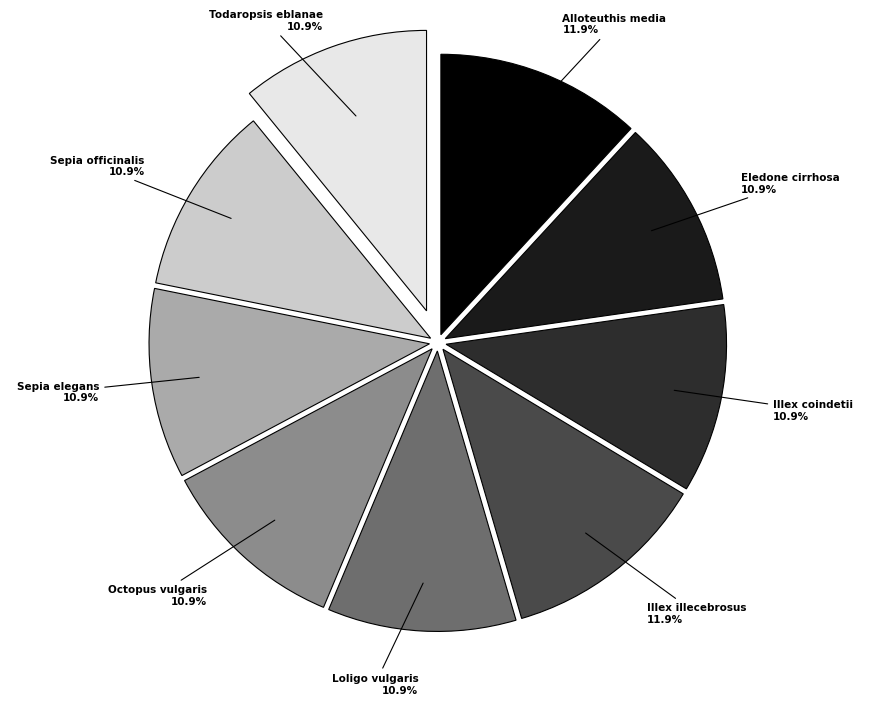

The Illex illecebrosus slice represents 19% of the pie. True or false?

False